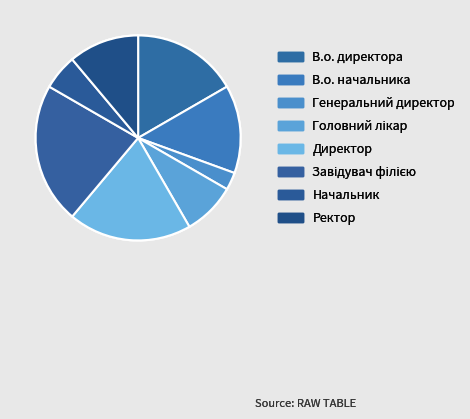

What percentage do В.о. начальника and Завідувач філією together represent?

36.1%